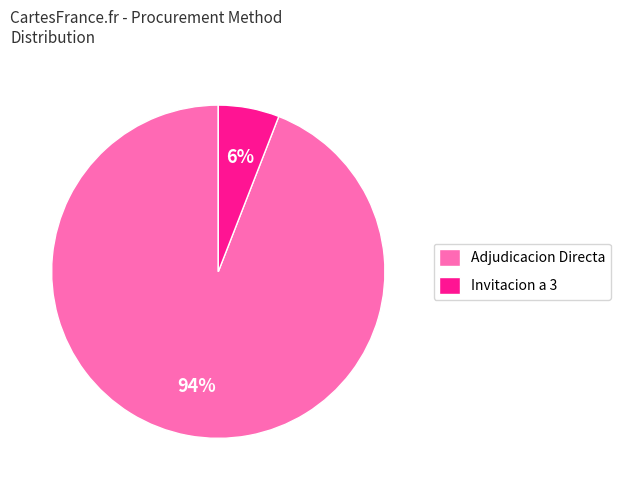

To the nearest percent, what is the combined percentage of Invitacion a 3 and Adjudicacion Directa?

100%